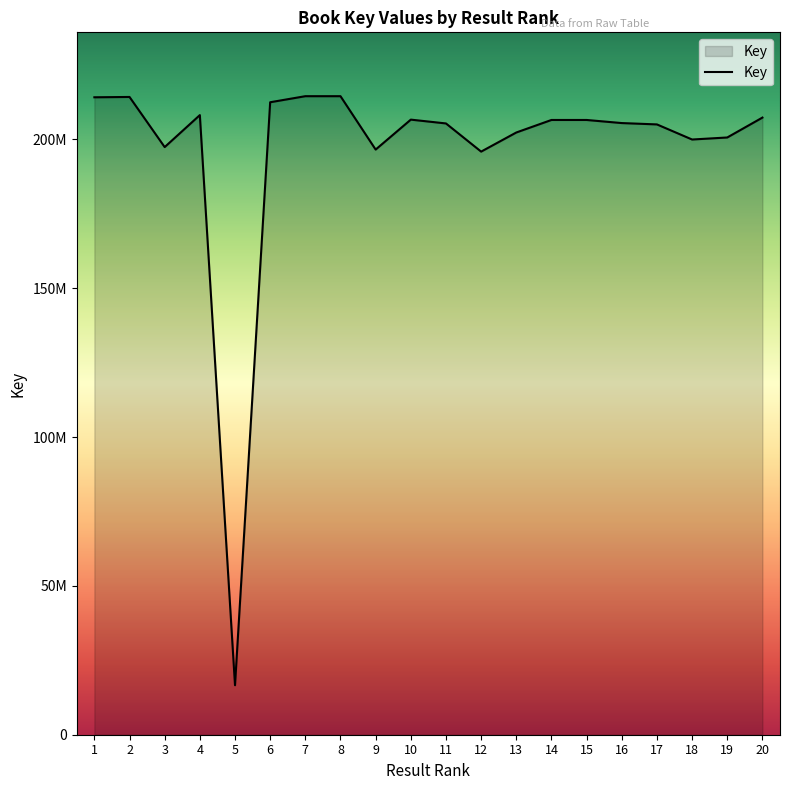

Reading left to right, list all the values displayed in this chart.

1=214115160	2=214224416	3=197387175	4=208133573	5=16621485	6=212448387	7=214484304	8=214484057	9=196552743	10=206611209	11=205327818	12=195865413	13=202287625	14=206496393	15=206495493	16=205456148	17=205001999	18=199931145	19=200614032	20=207295000